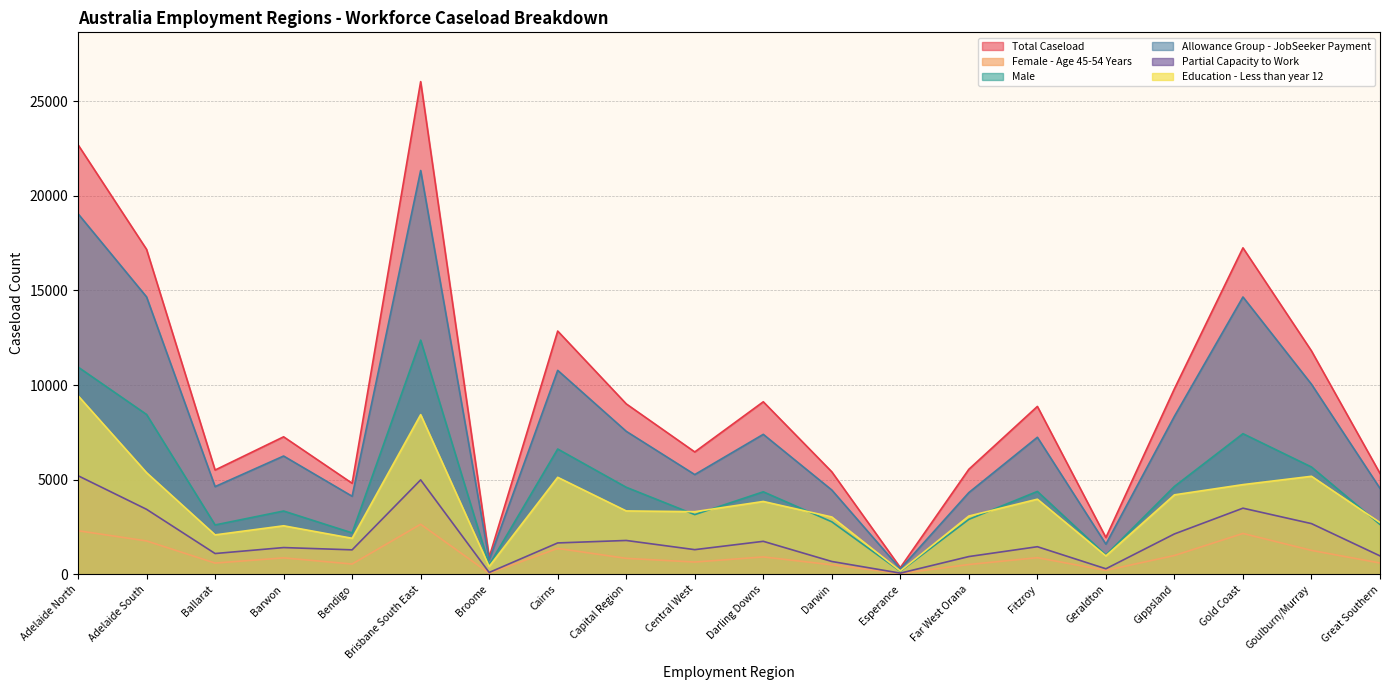

True or false: Total Caseload has a value of 5550 at Far West Orana.

True